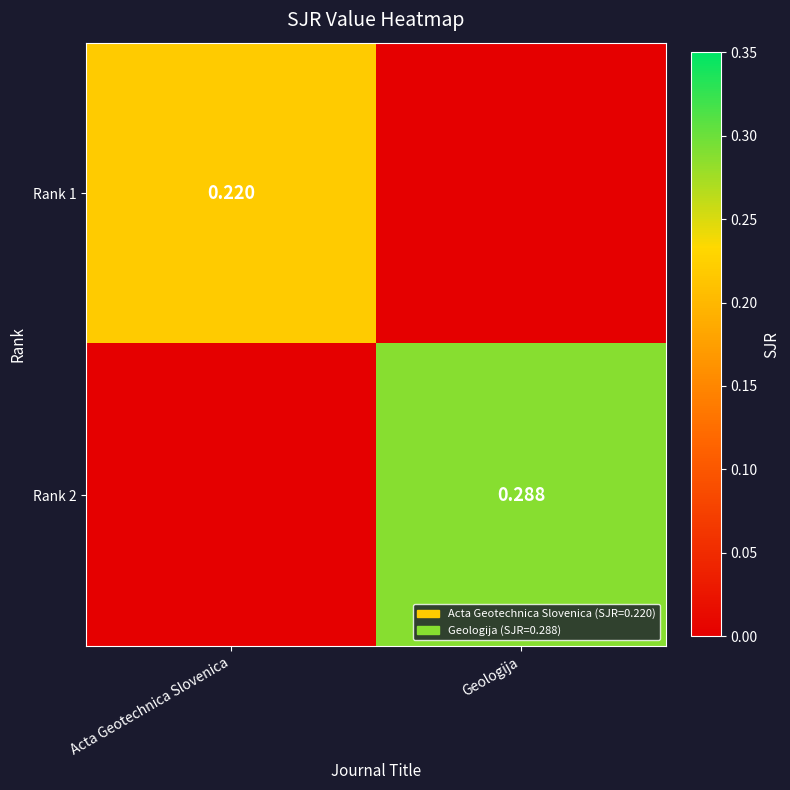

What is the sum of all Rank 2 values?

0.3